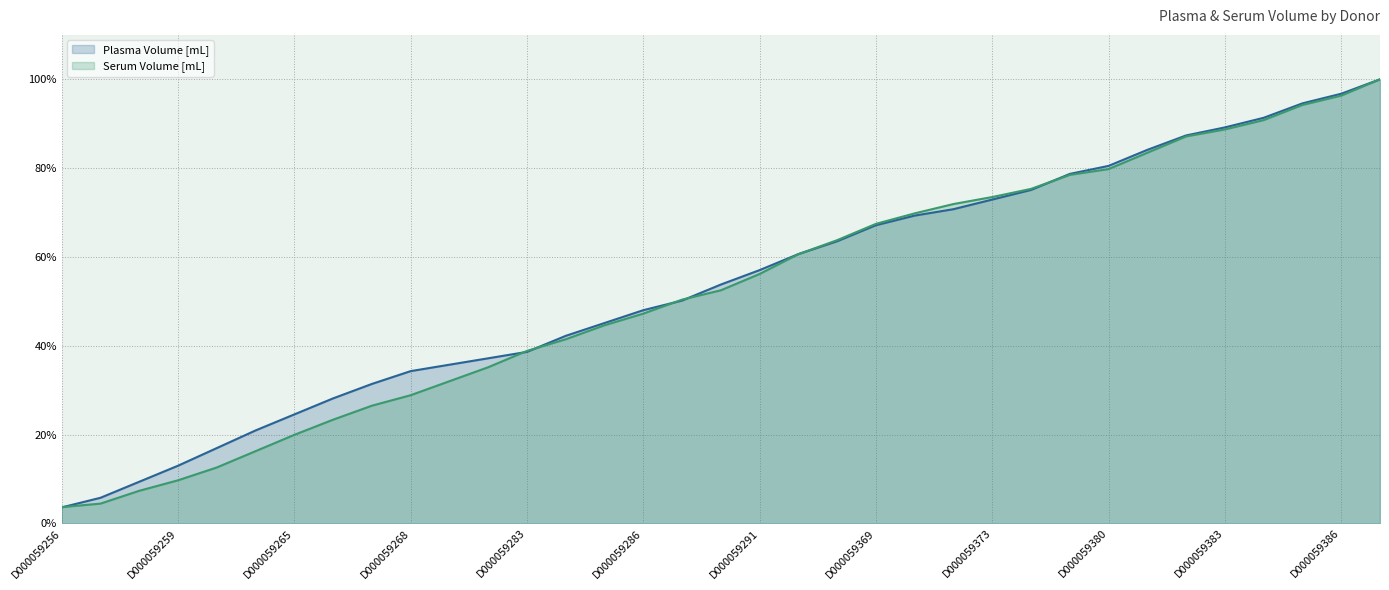

At 17, list the series in order from smallest to largest.

Serum Volume [mL], Plasma Volume [mL]